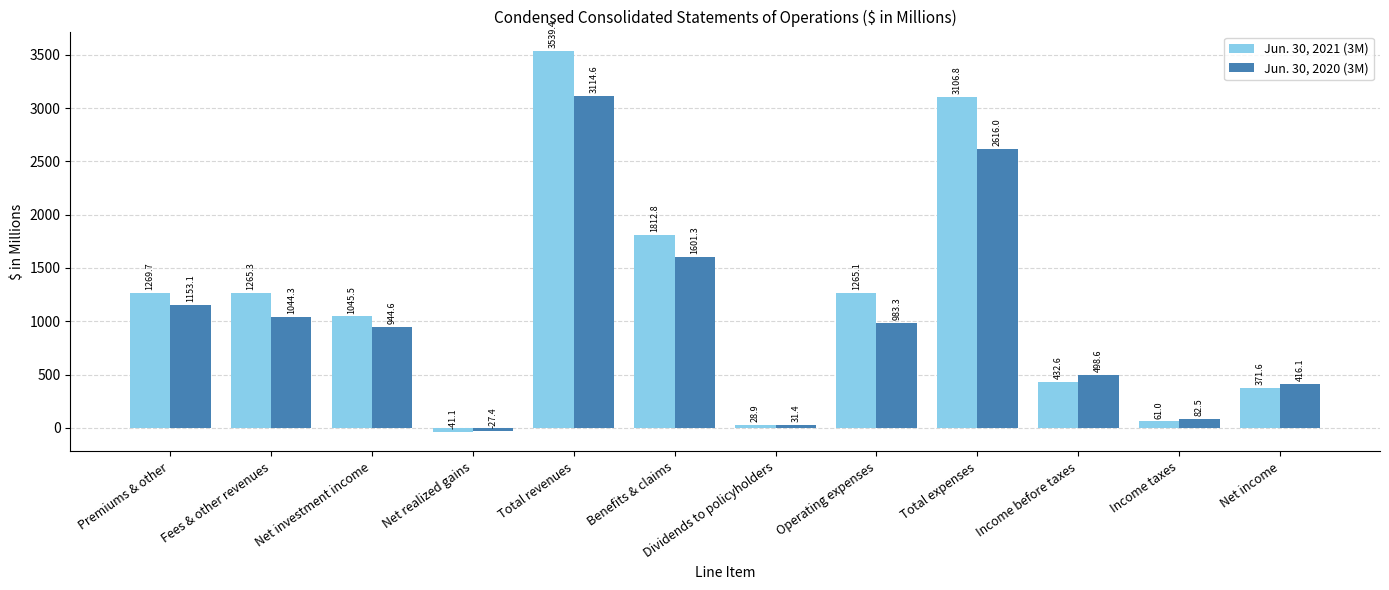

Which series changed the most between Total revenues and Income before taxes?

Jun. 30, 2021 (3M)